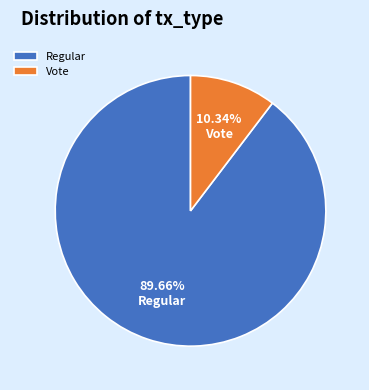

To the nearest percent, what percentage of the pie is Regular?

90%